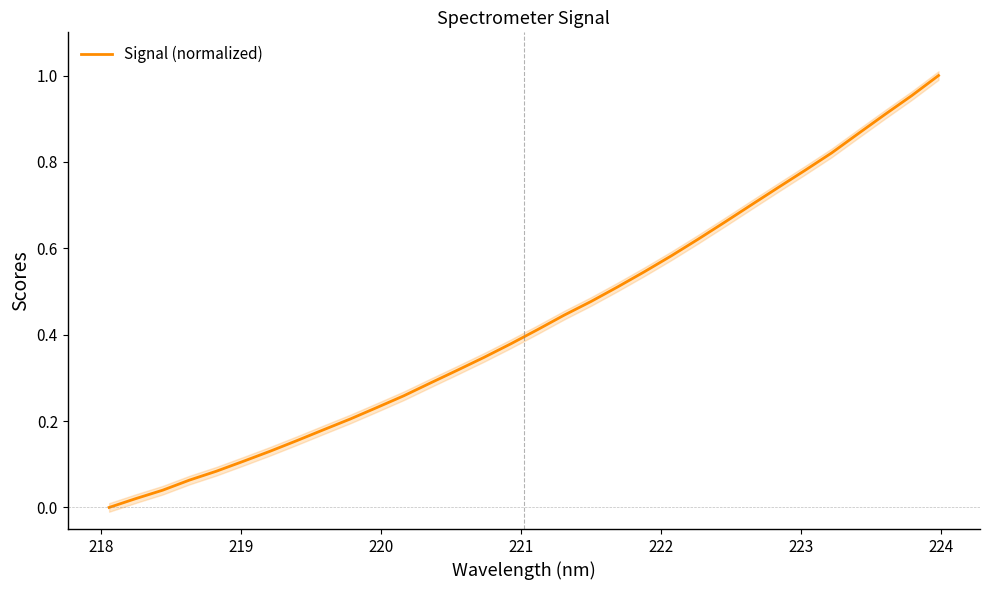

How many values are above zero?

31